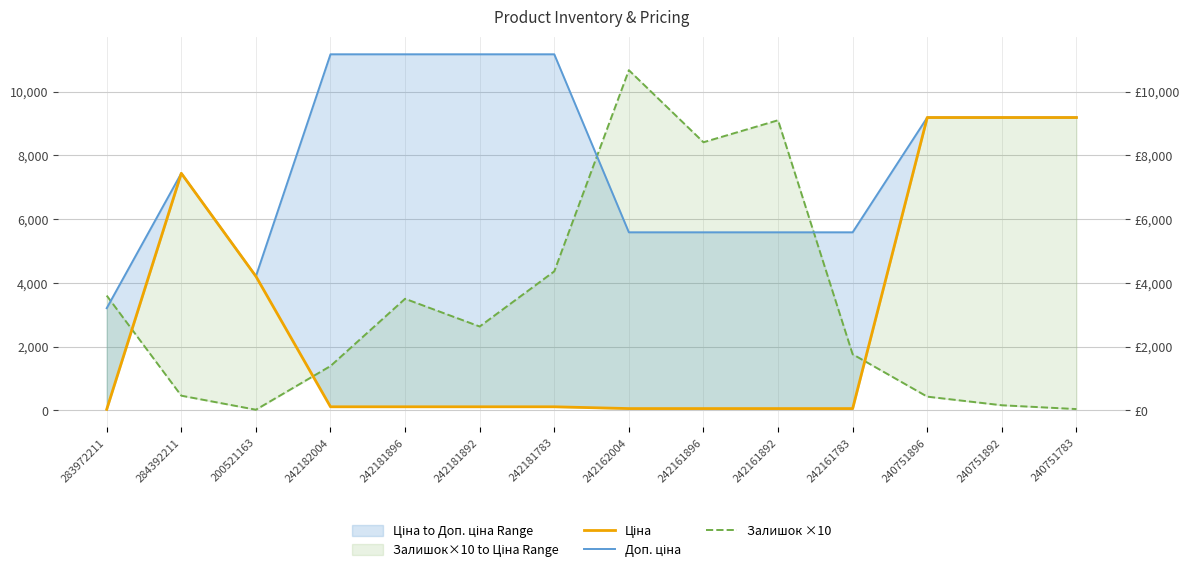

Where do Залишок ×10 and Ціна first cross each other?

283972211 and 284392211